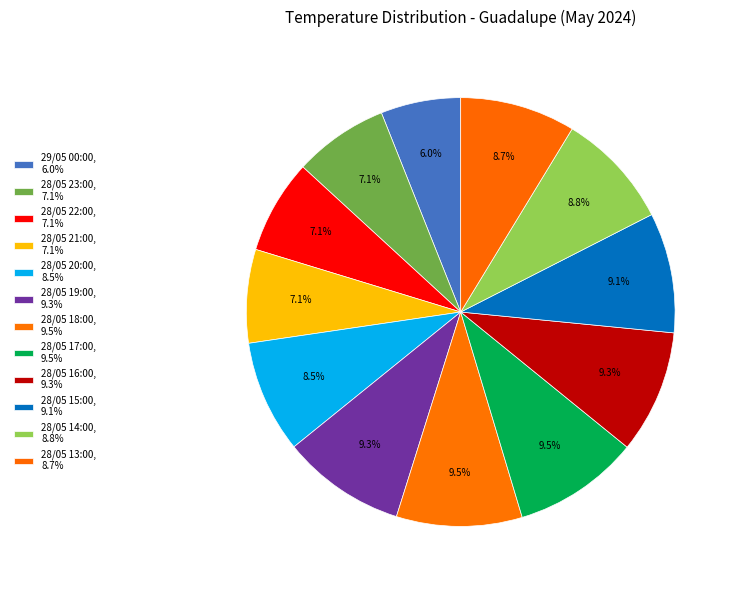

To the nearest percent, what percentage of the pie is 28/05 22:00?

7%